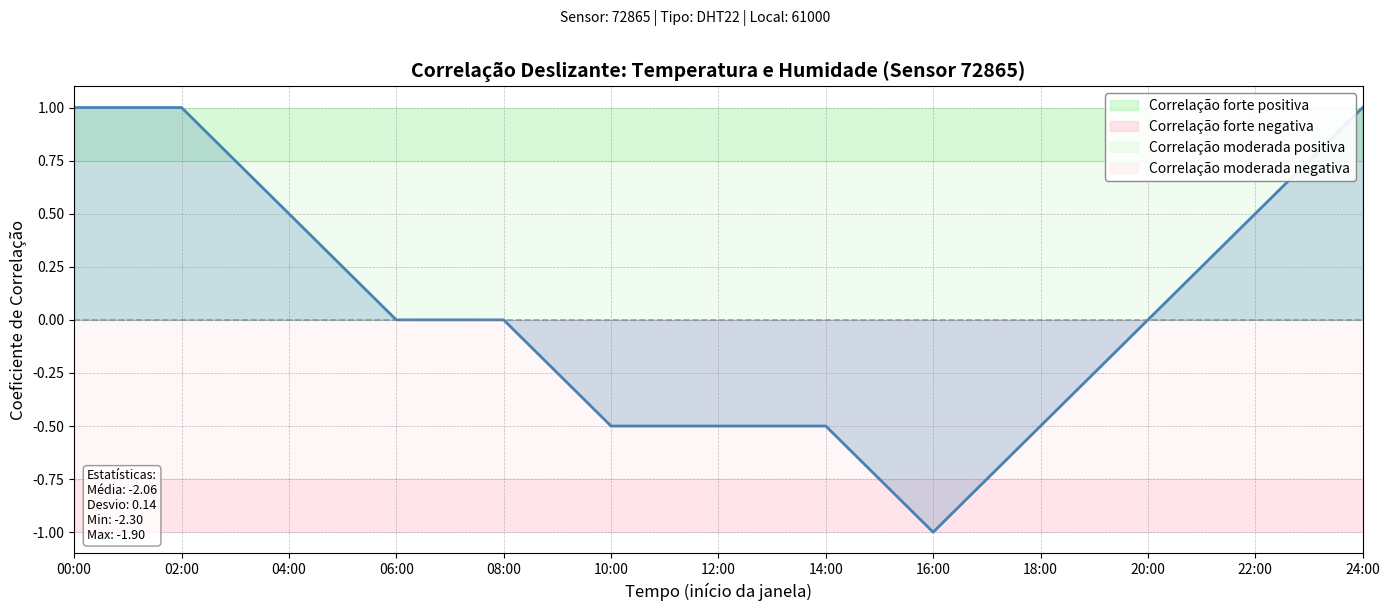

What is the label of the 8th point from the left?

14:00